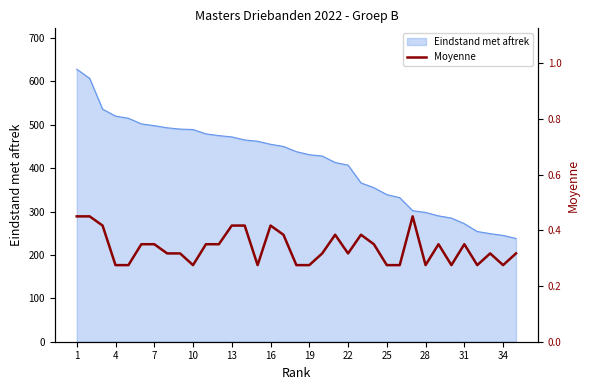

At which category does the chart reach its peak across all series?

1